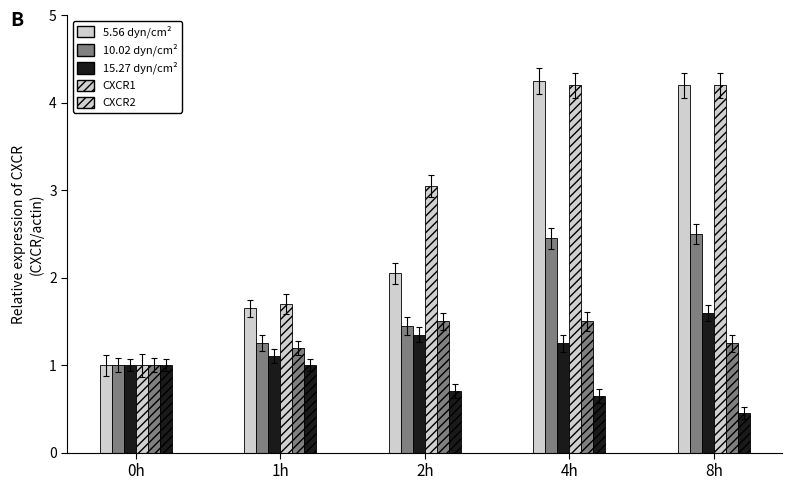

Does the chart contain any negative values?

No